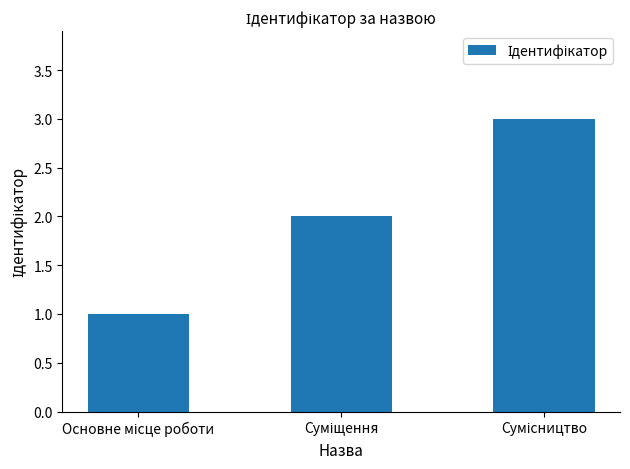

What is the sum of all values?

6